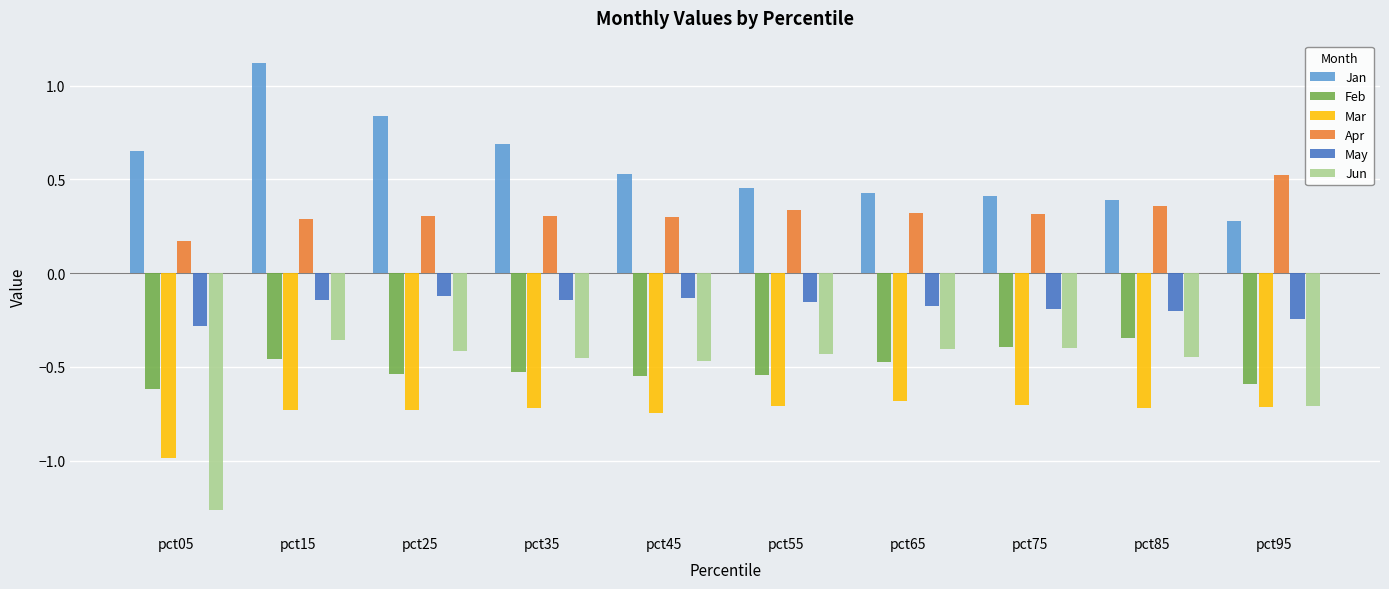

Count the number of categories in the chart.

10